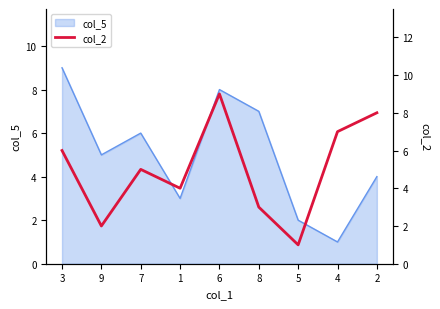

What is the label of the 9th point from the left?

2